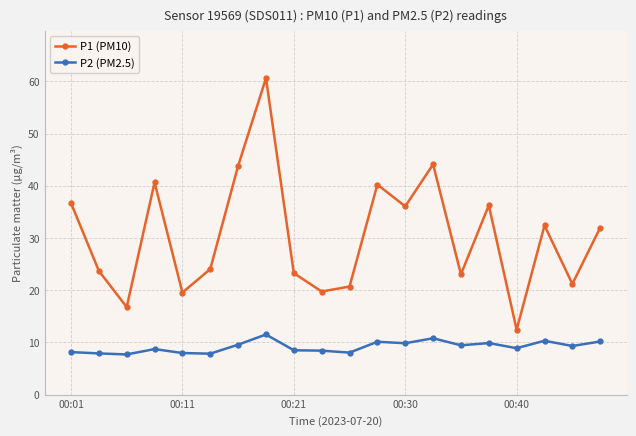

What is the value of the P1 (PM10) point at the 20th from the left?

32.0